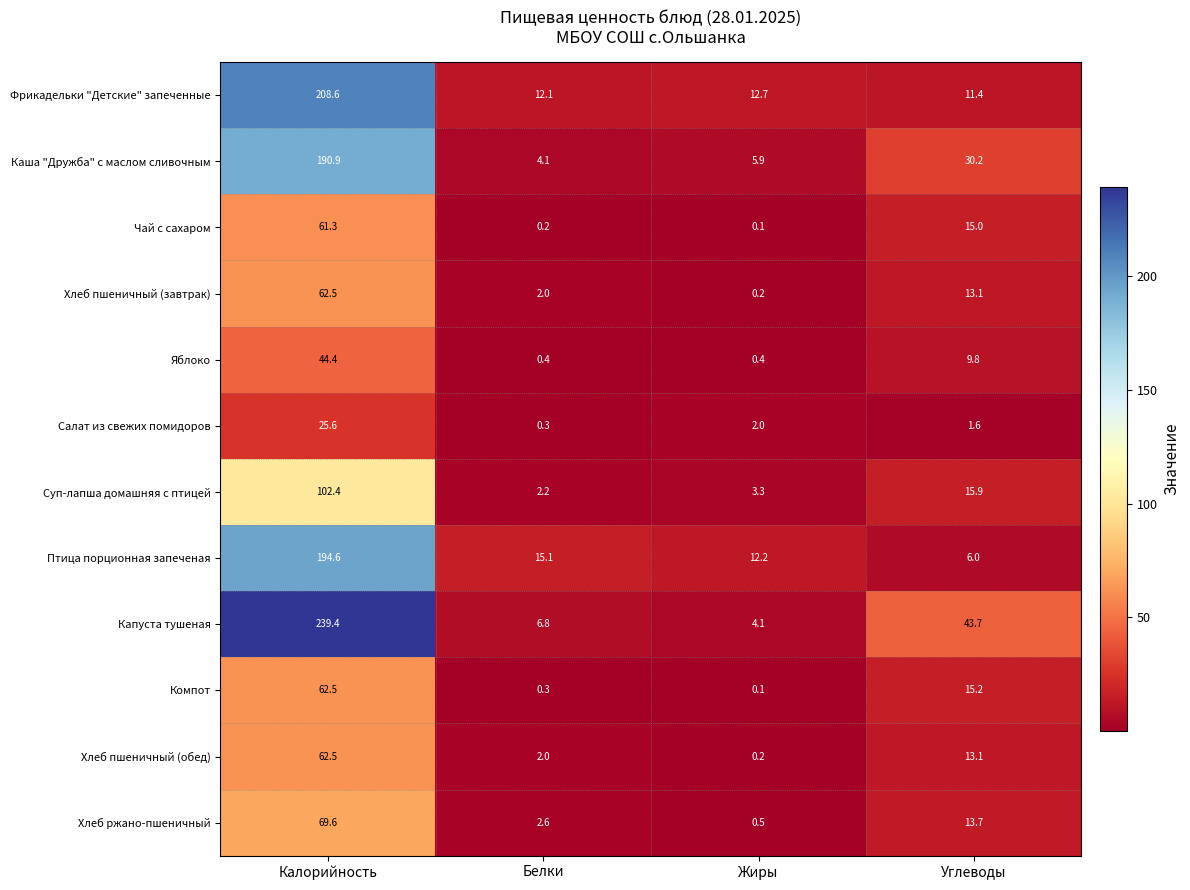

Is it true that Хлеб пшеничный (завтрак) equals 0.2 at Жиры?

True